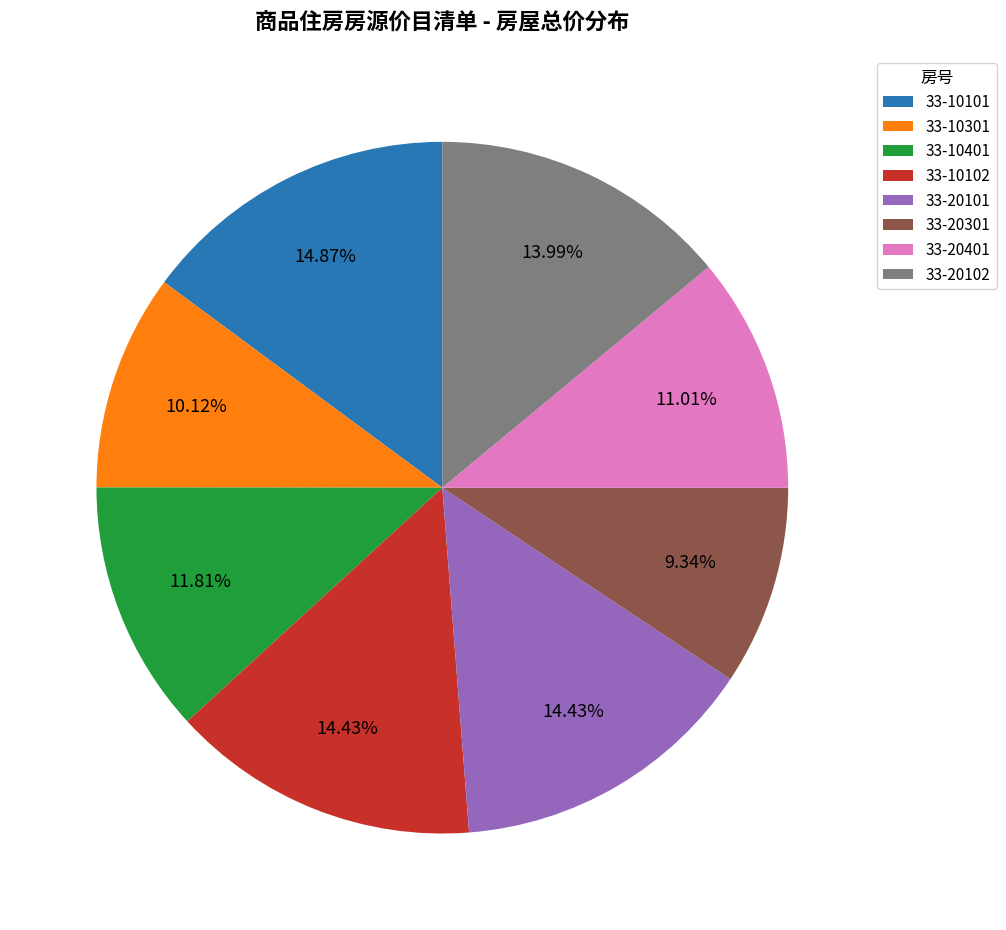

How many segments does this pie chart have?

8